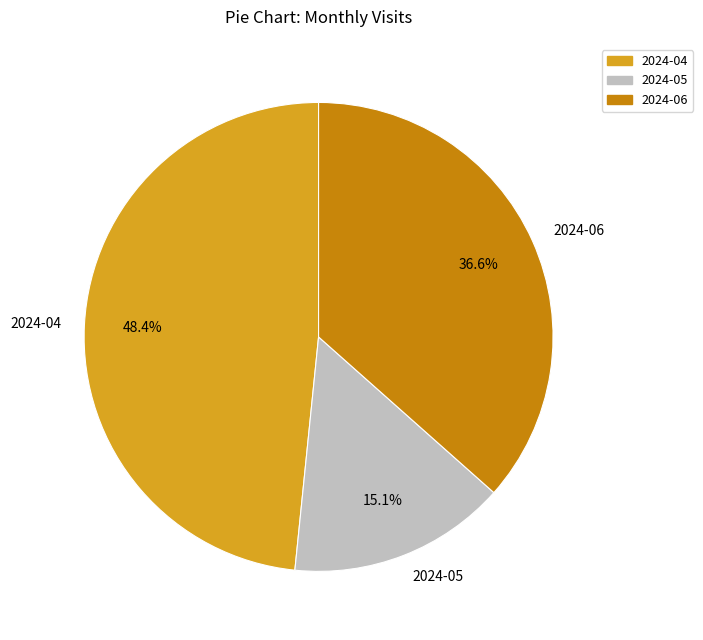

Is there any slice that represents more than half of the pie?

No